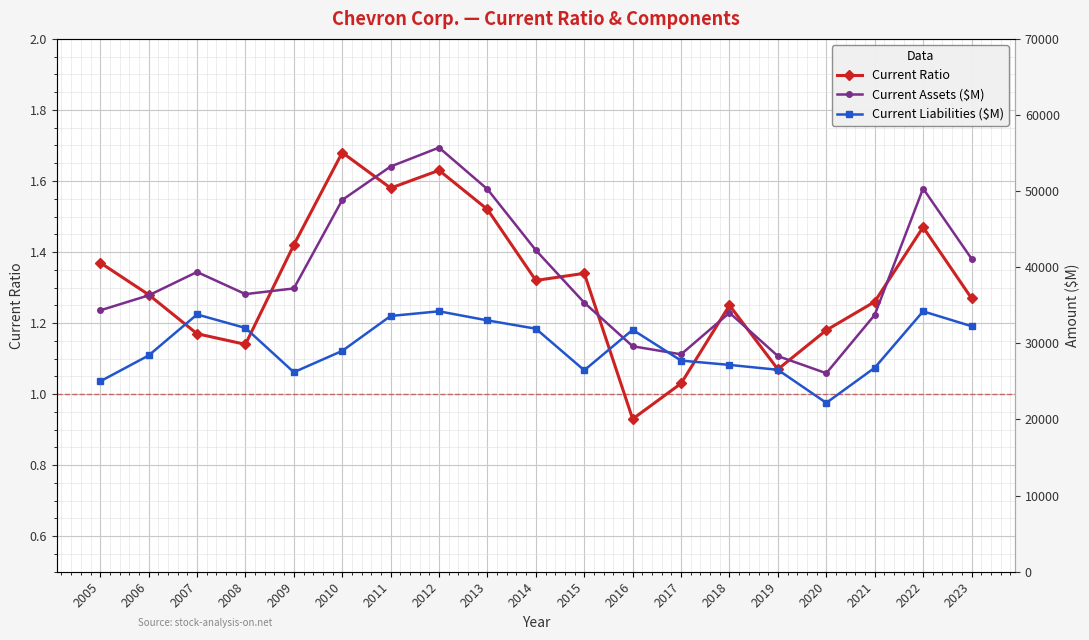

How many intersections are there between Current Liabilities ($M) and Current Assets ($M)?

2